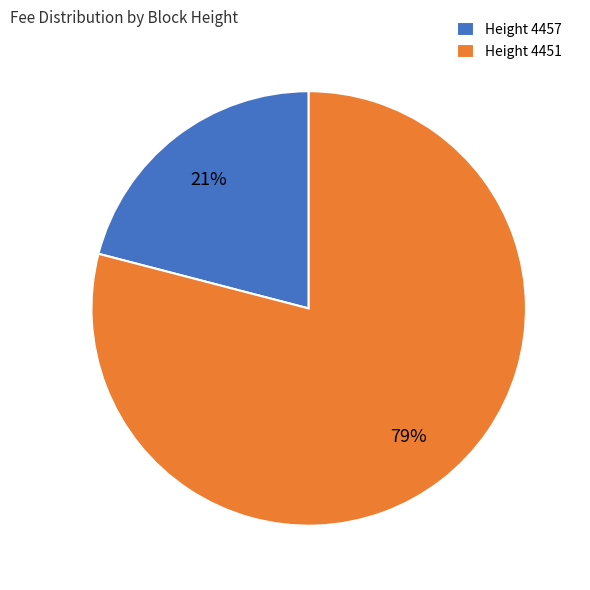

Do Height 4451 and Height 4457 together represent more than half of the pie?

Yes